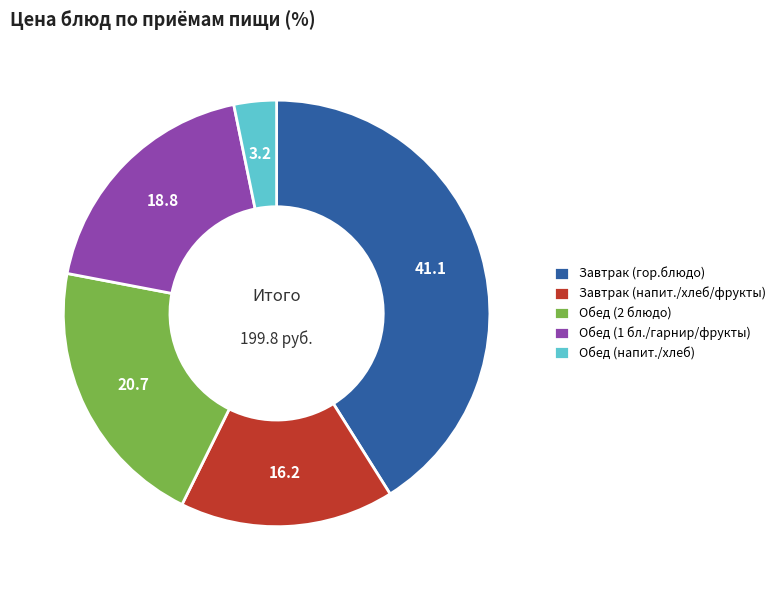

Does any single category account for the majority?

No